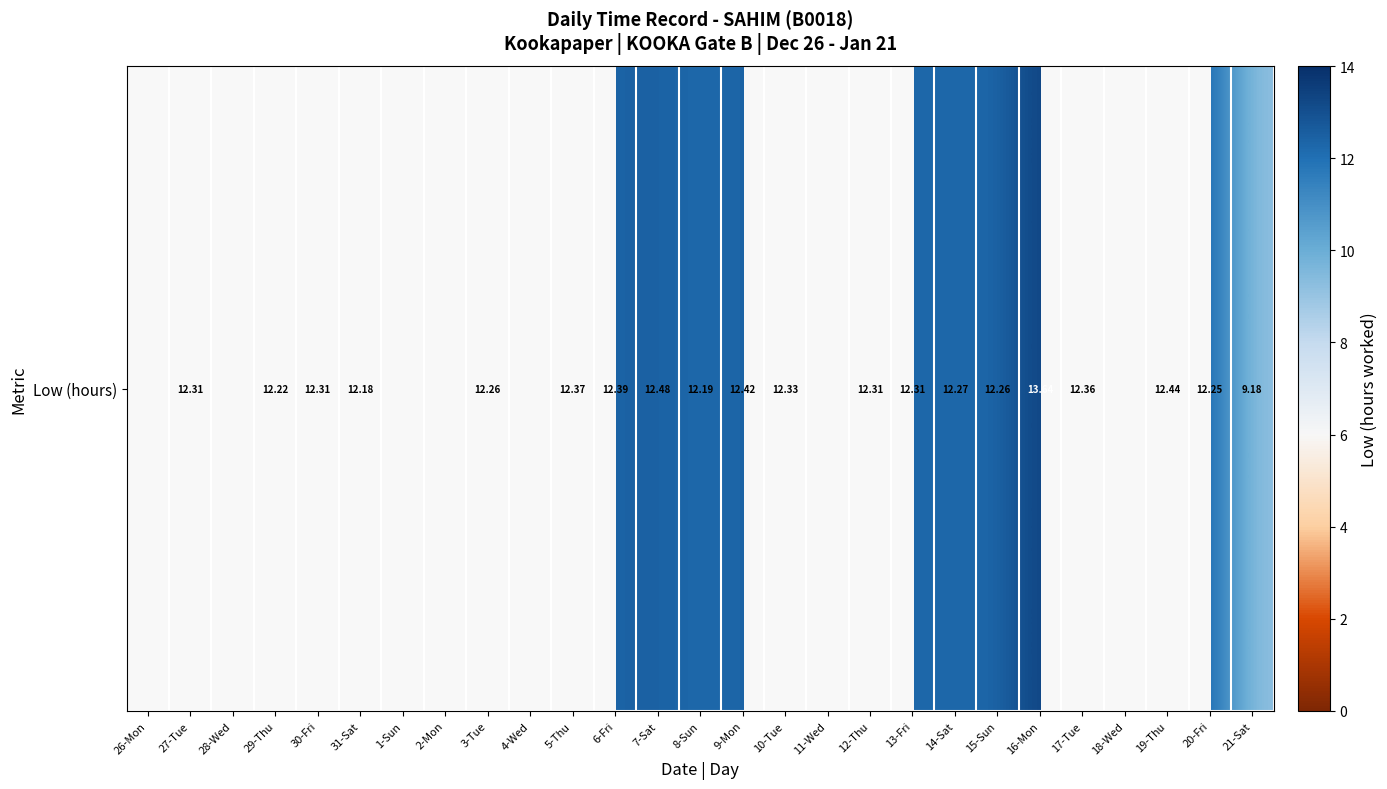

Which category has the highest value across all series?

16-Mon